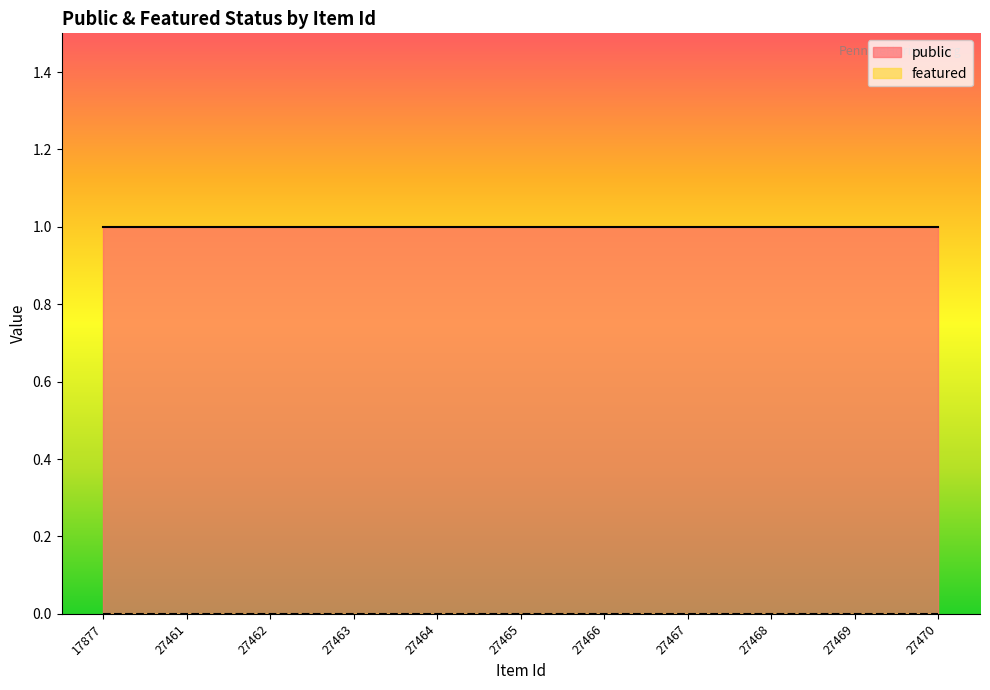

Reading right to left, what are all the values shown in this chart?

public: 1	1	1	1	1	1	1	1	1	1	1
featured: 0	0	0	0	0	0	0	0	0	0	0